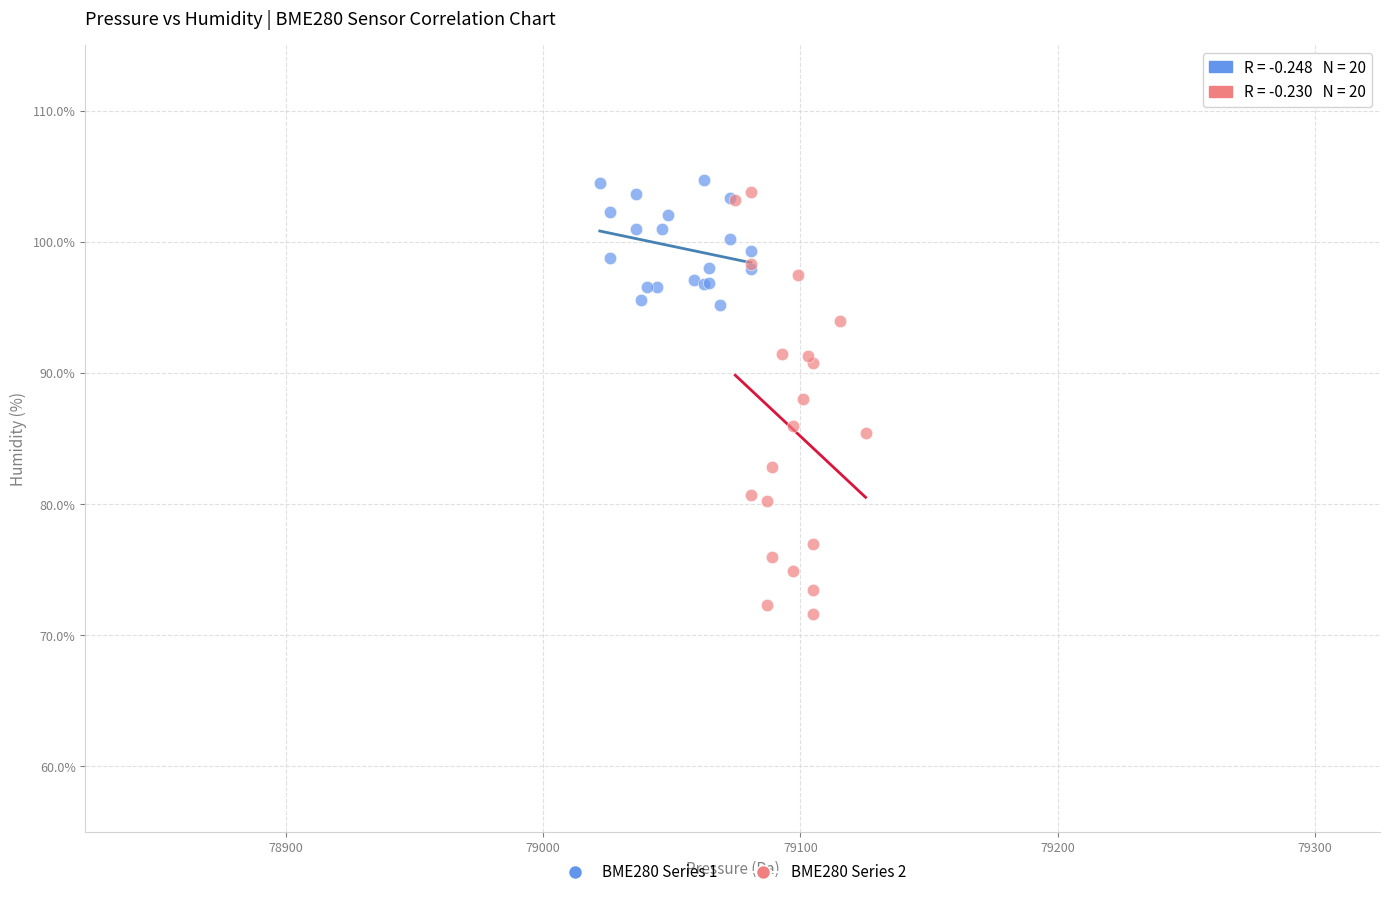

Which series reaches the minimum Y coordinate?

BME280 Series 2